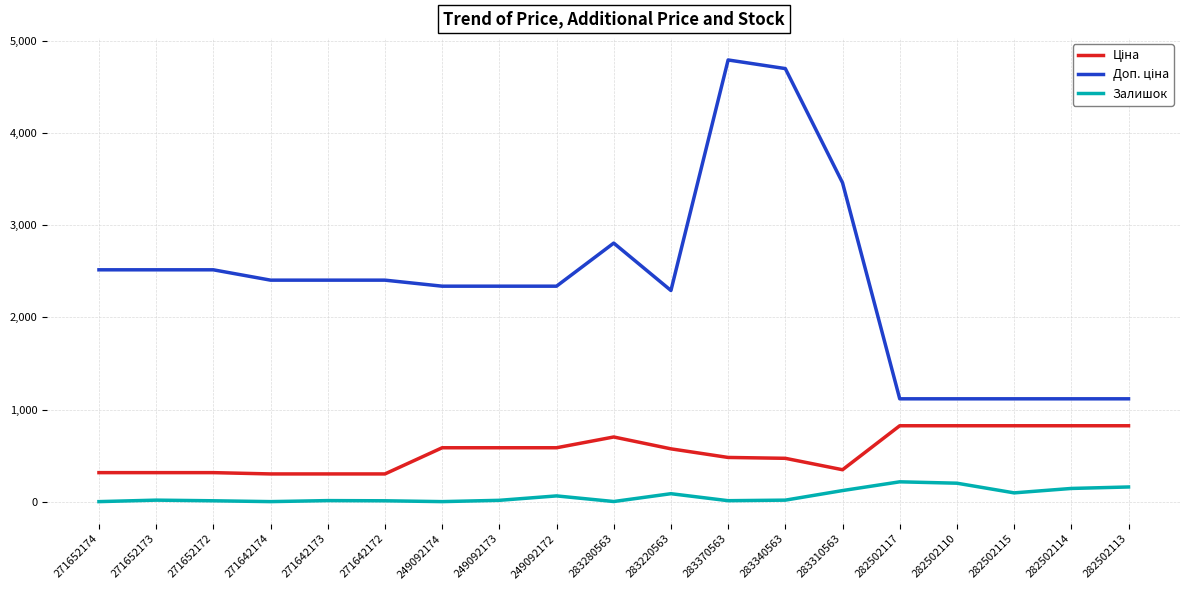

What value does the Залишок series have at 283310563?

120.0